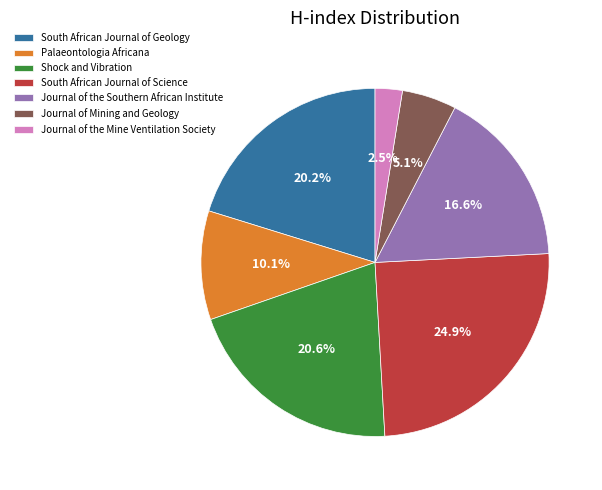

What is the largest slice in the pie chart?

South African Journal of Science